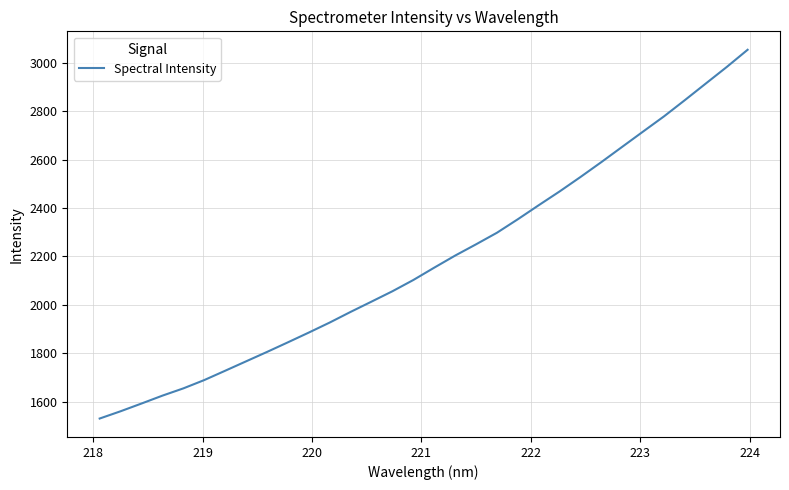

How many values are below 2153?

16